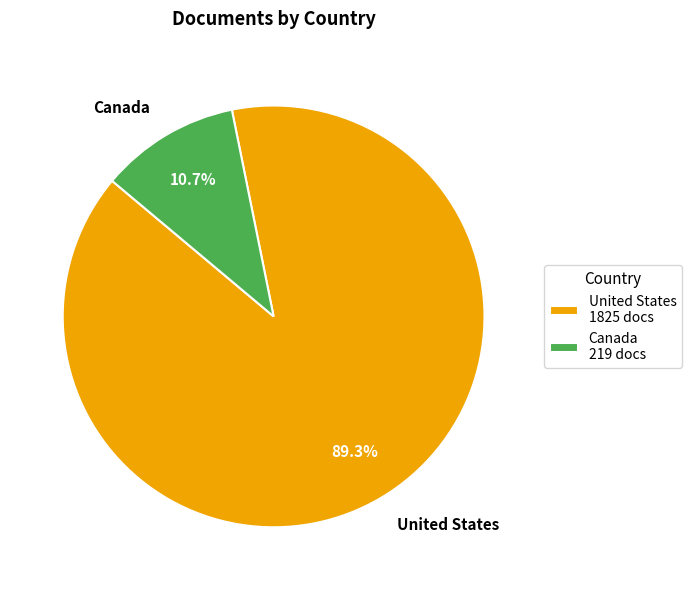

To the nearest percent, what is the average slice percentage?

50%